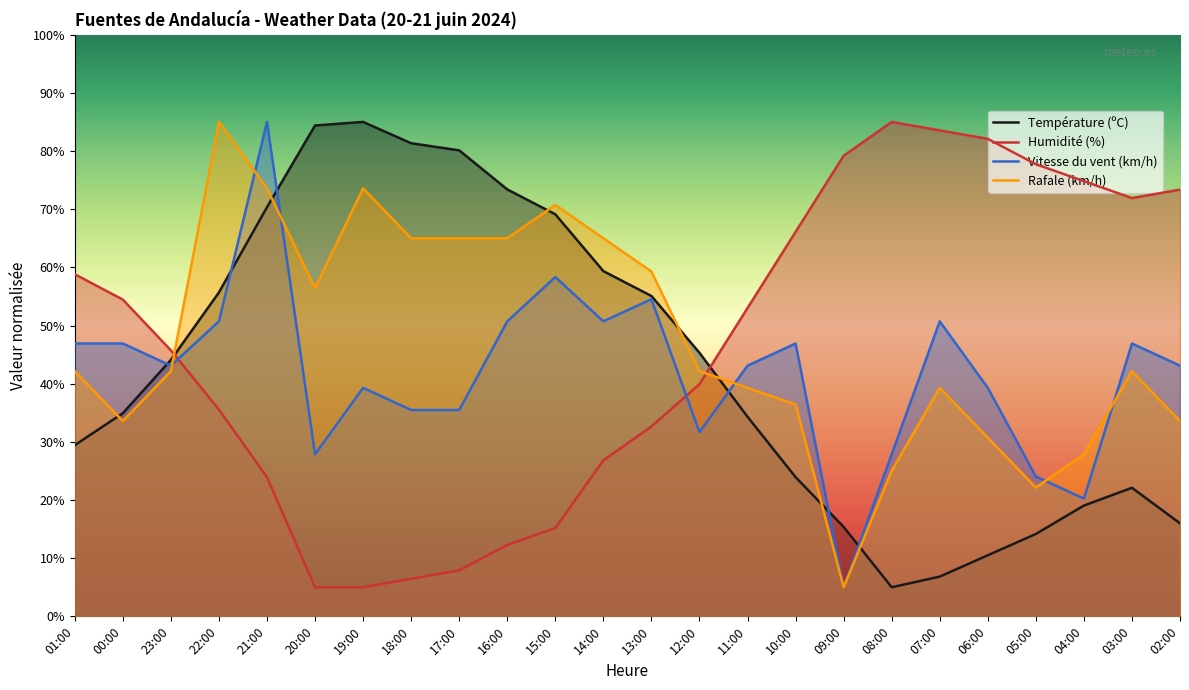

True or false: Humidité (%) has more than 0 points higher than both neighbors.

True